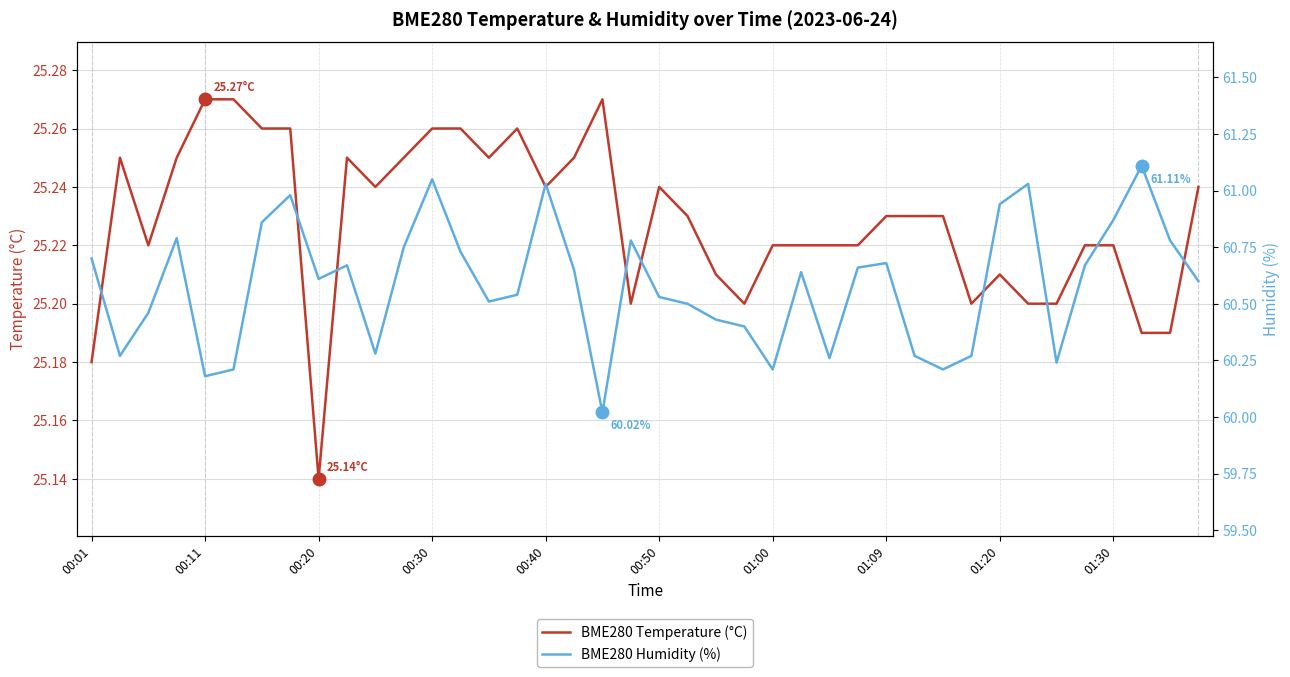

Reading left to right, list all the values displayed in this chart.

BME280 Temperature (°C): 25.2	25.2	25.2	25.2	25.3	25.3	25.3	25.3	25.1	25.2	25.2	25.2	25.3	25.3	25.2	25.3	25.2	25.2	25.3	25.2	25.2	25.2	25.2	25.2	25.2	25.2	25.2	25.2	25.2	25.2	25.2	25.2	25.2	25.2	25.2	25.2	25.2	25.2	25.2	25.2
BME280 Humidity (%): 60.7	60.3	60.5	60.8	60.2	60.2	60.9	61.0	60.6	60.7	60.3	60.8	61.0	60.7	60.5	60.5	61.0	60.6	60.0	60.8	60.5	60.5	60.4	60.4	60.2	60.6	60.3	60.7	60.7	60.3	60.2	60.3	60.9	61.0	60.2	60.7	60.9	61.1	60.8	60.6